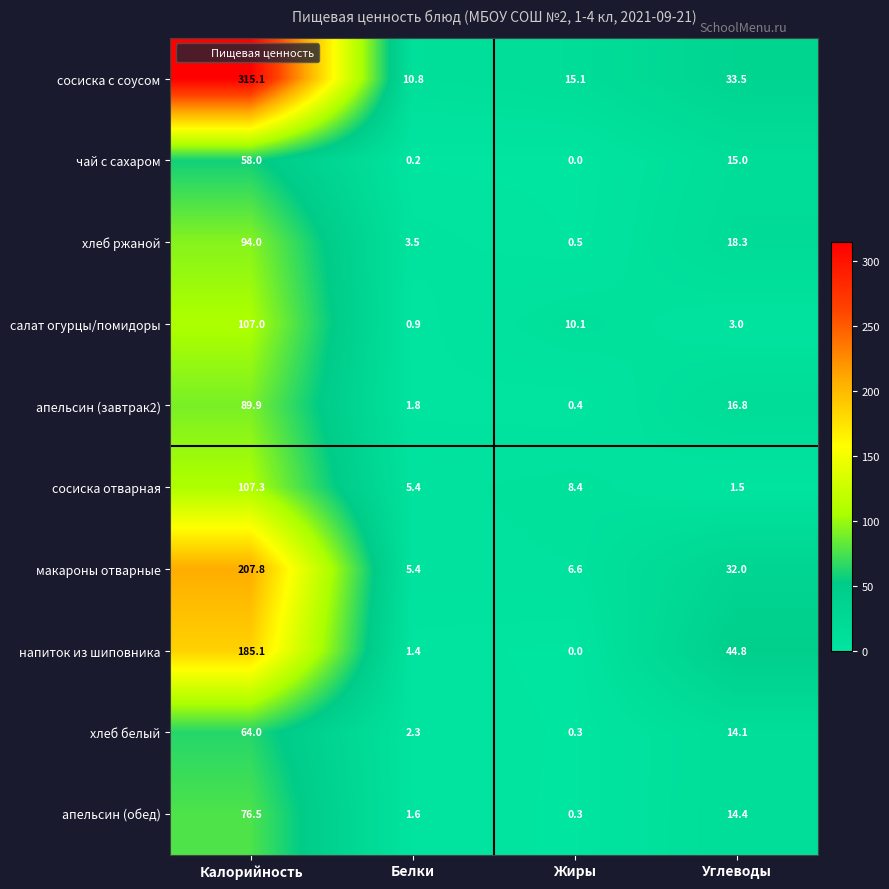

Where is сосиска отварная nearest to the value 54?

Жиры